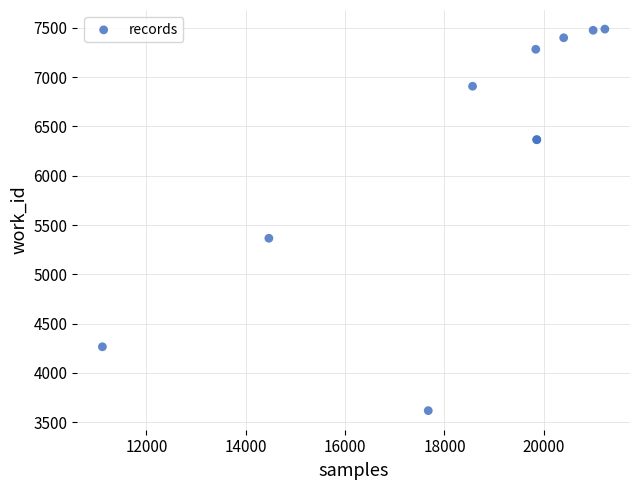

What Y value in the scatter plot is closest to 5552?

5366